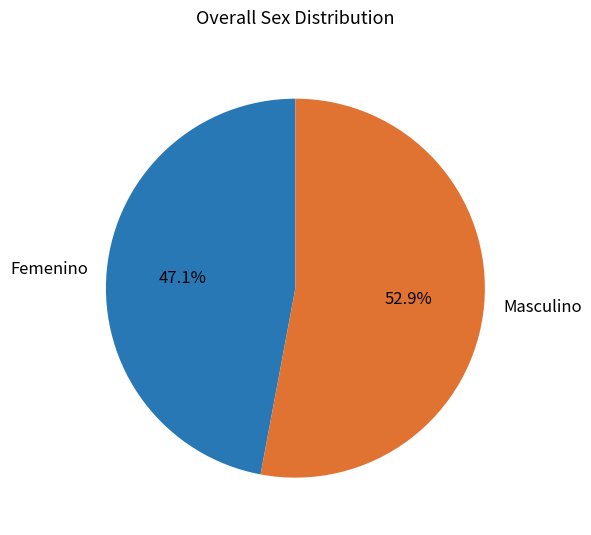

What is the largest slice in the pie chart?

Masculino